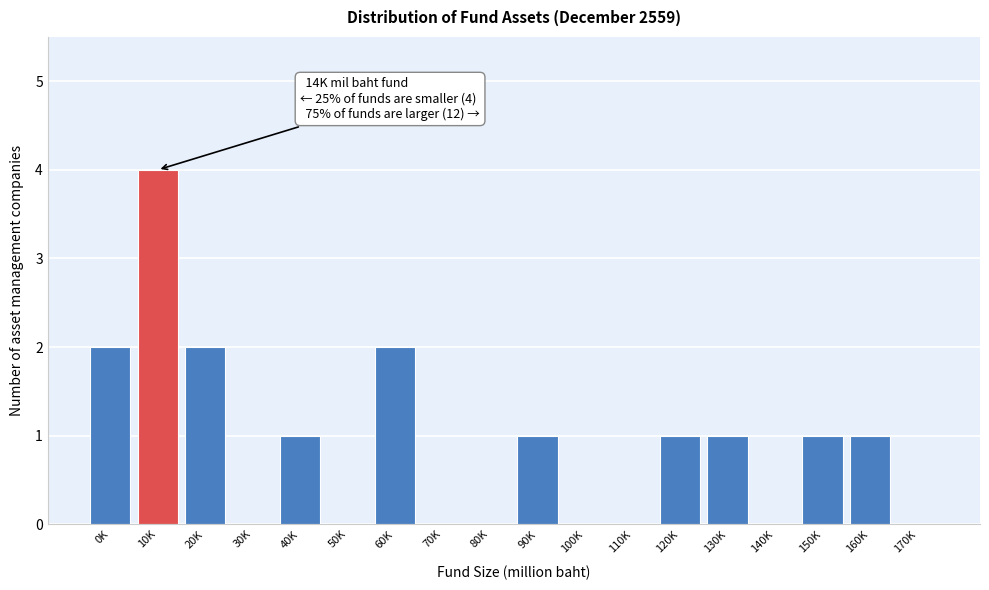

Reading right to left, what are all the values shown in this chart?

170K=0	160K=1	150K=1	140K=0	130K=1	120K=1	110K=0	100K=0	90K=1	80K=0	70K=0	60K=2	50K=0	40K=1	30K=0	20K=2	10K=4	0K=2